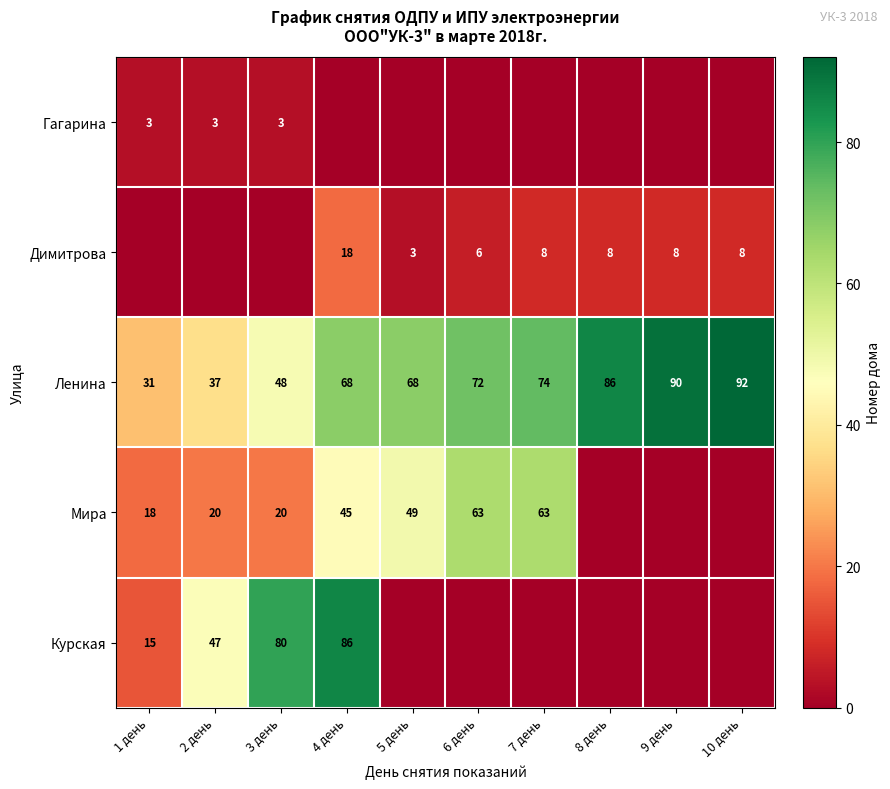

Is it true that Курская equals 80 at 3 день?

True